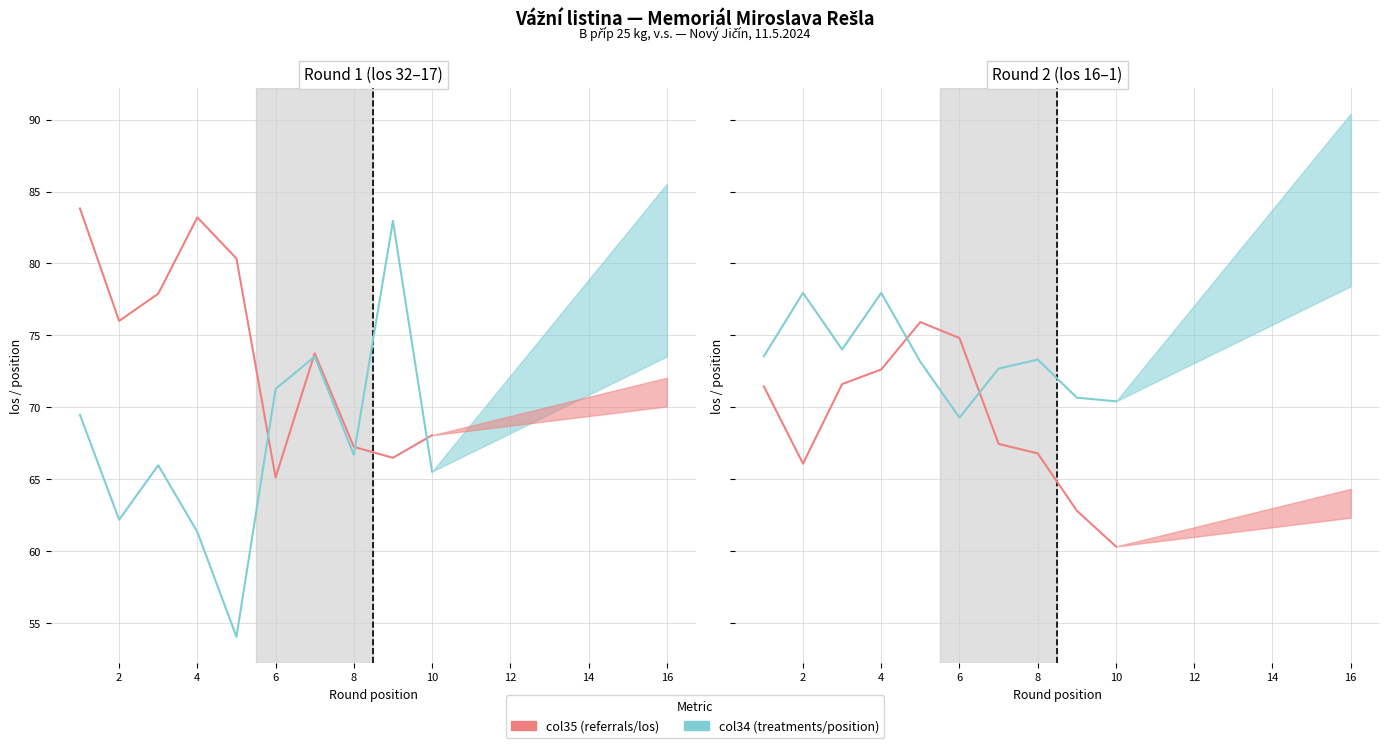

What is the value of the col34 (treatments) point at the 2nd from the left?

77.9